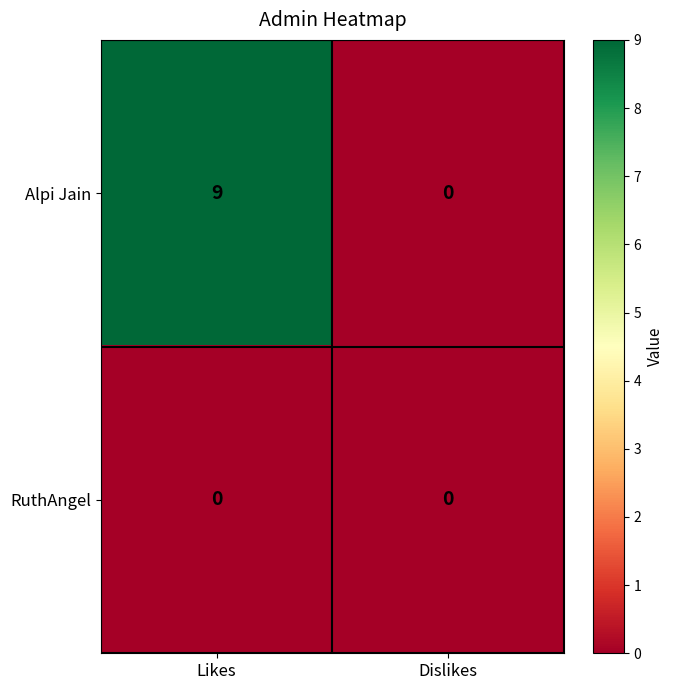

Reading right to left, list all the values displayed in this chart.

Alpi Jain: Dislikes=0	Likes=9
RuthAngel: Dislikes=0	Likes=0